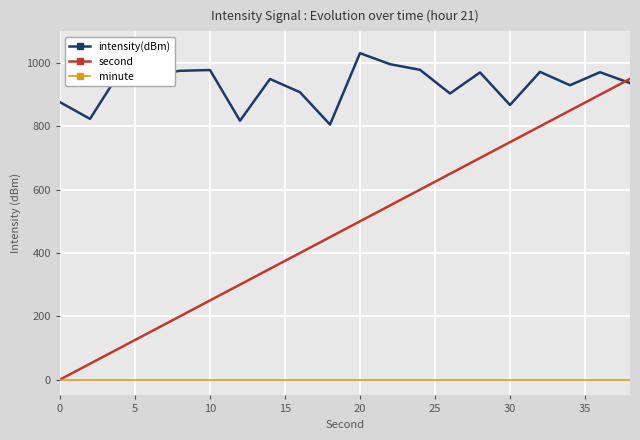

What are all the series names shown in the legend?

intensity(dBm), second, minute